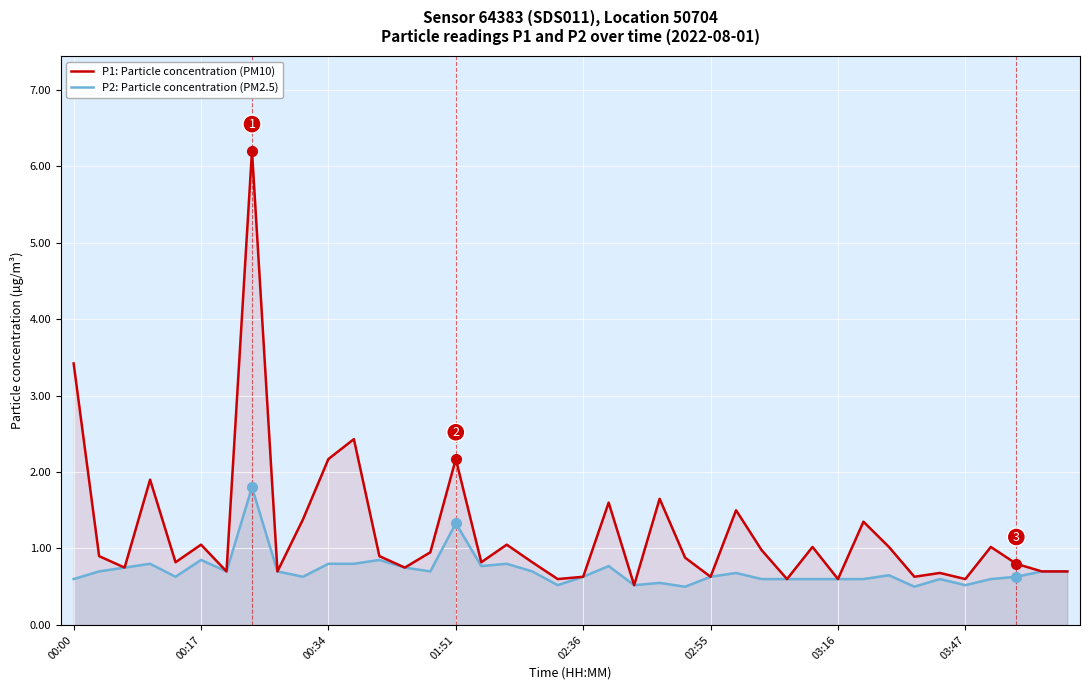

The P1: Particle concentration (PM10) series shows 0.9 at 12. True or false?

True